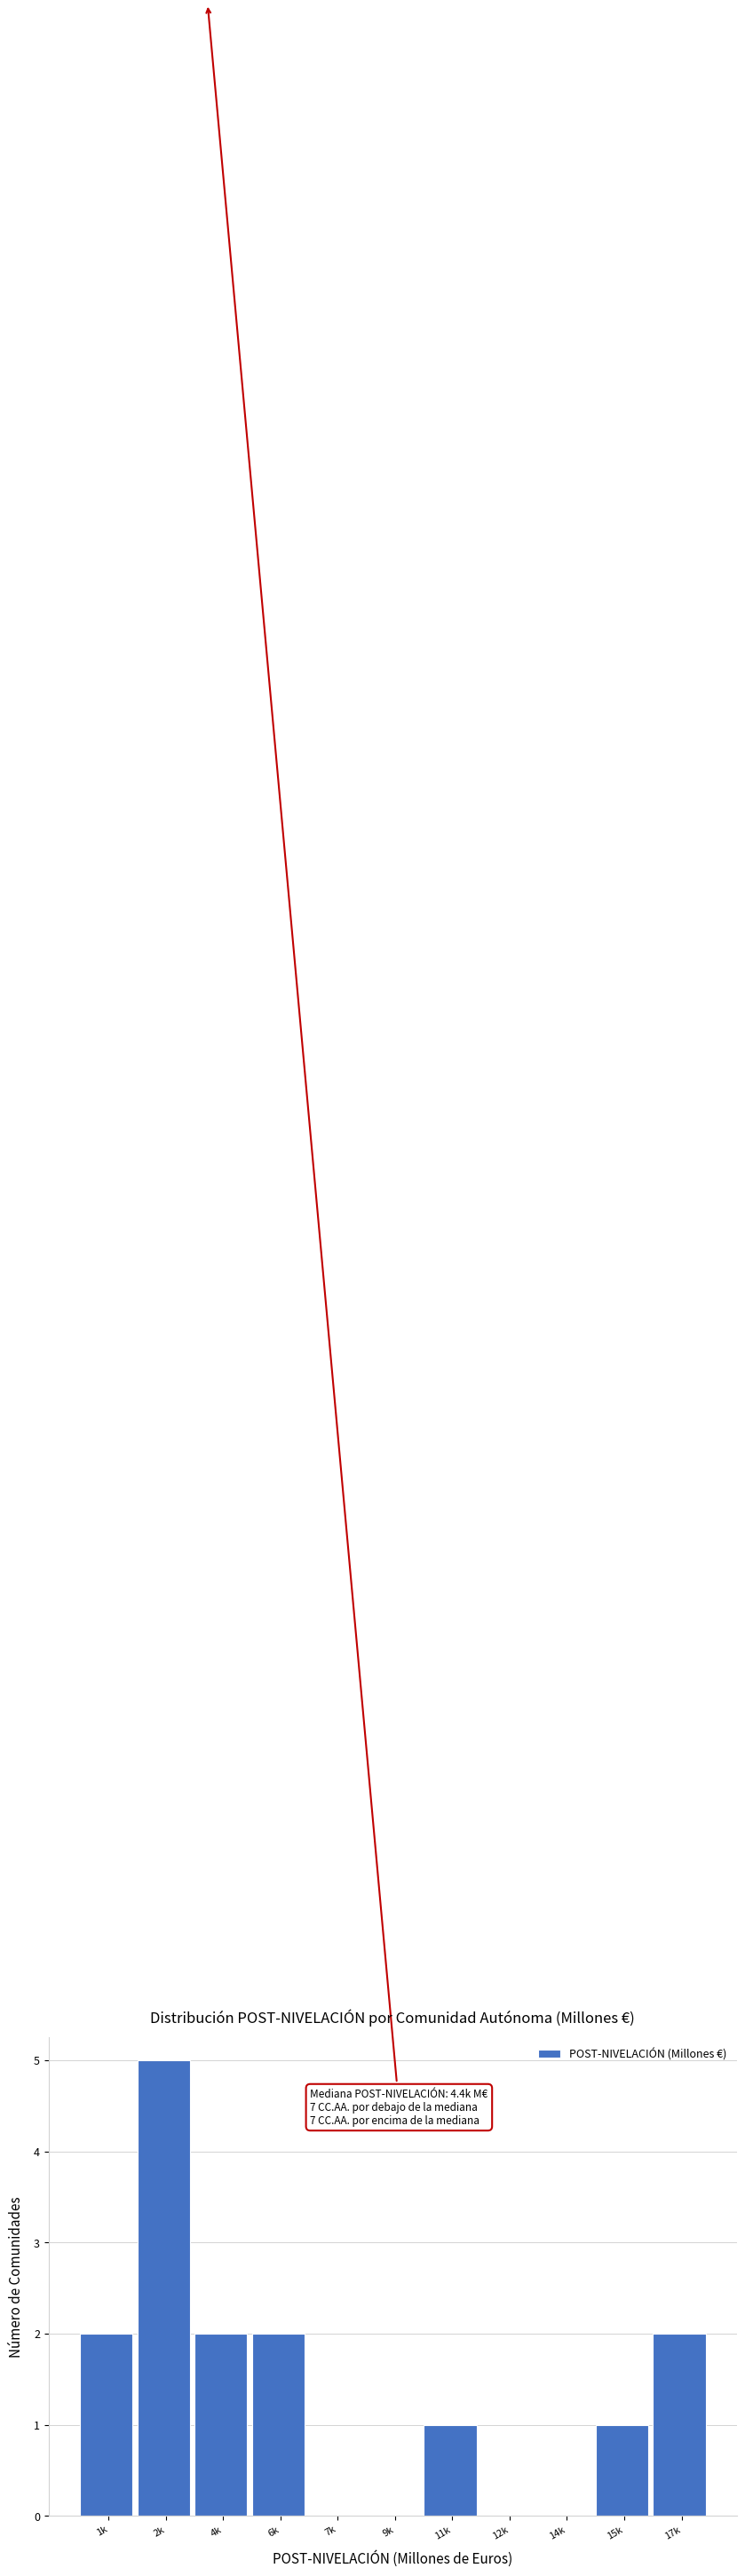

Reading left to right, list all the values displayed in this chart.

1k=2	2k=5	4k=2	6k=2	7k=0	9k=0	11k=1	12k=0	14k=0	15k=1	17k=2